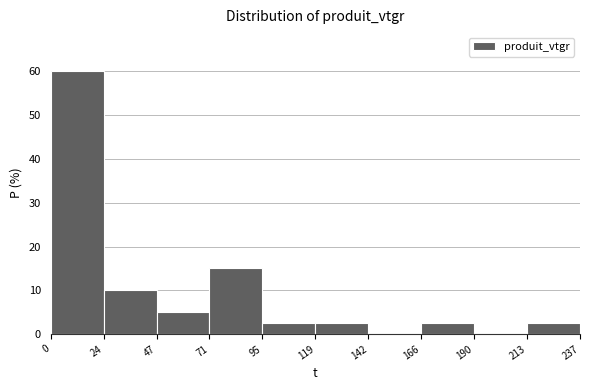

Reading left to right, list every bar in this chart as the range it spans on the x-axis followed by its height. The values are not printed on the chart, so give them approximately, as read against the axis.

0 to 24: 60
24 to 47: 10
47 to 71: 5
71 to 95: 15
95 to 119: 3
119 to 142: 3
142 to 166: 0
166 to 190: 3
190 to 213: 0
213 to 237: 3